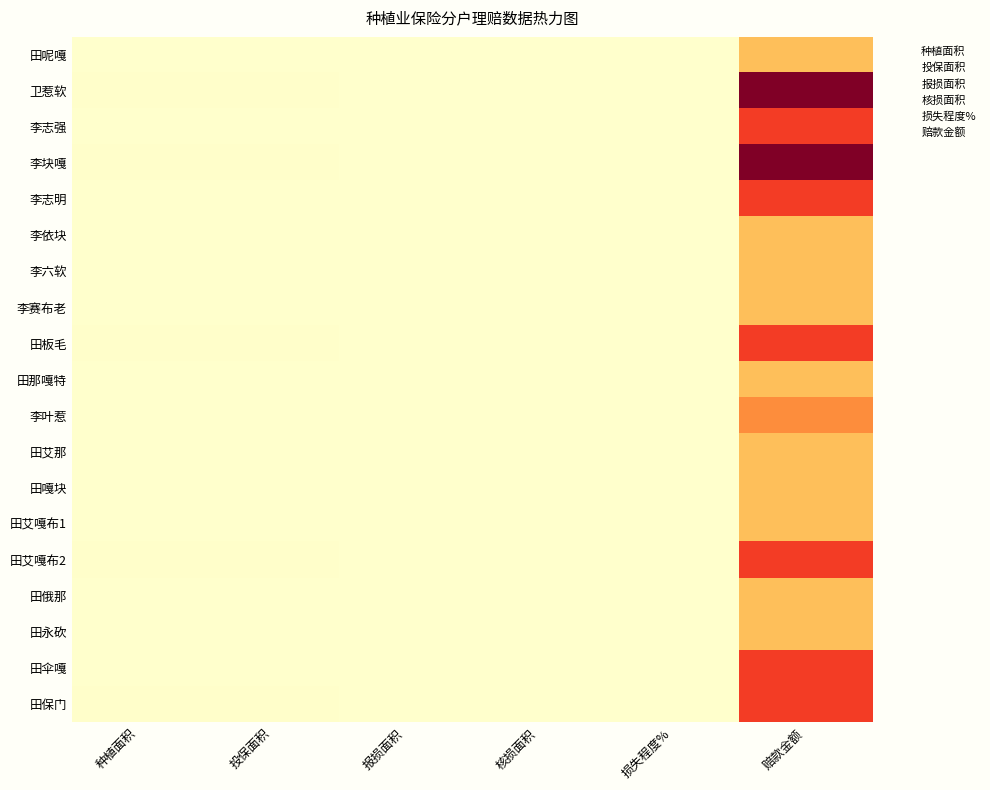

Rank the series by their maximum value, from lowest to highest.

田呢嘎, 李依块, 李六软, 李赛布老, 田那嘎特, 田艾那, 田嘎块, 田艾嘎布1, 田俄那, 田永砍, 李叶惹, 李志强, 李志明, 田板毛, 田艾嘎布2, 田伞嘎, 田保门, 卫惹软, 李块嘎